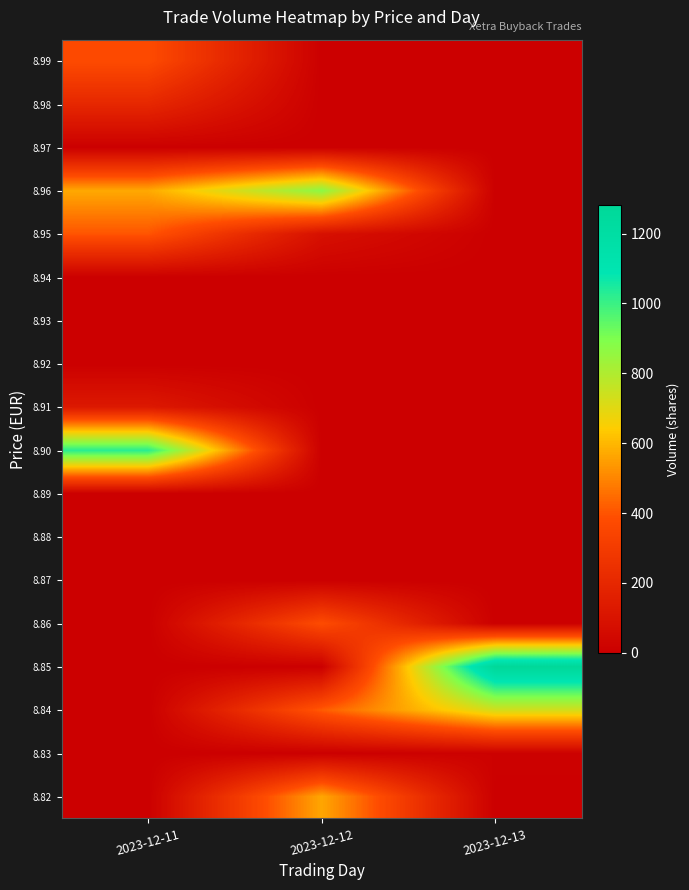

Reading left to right, list all the values displayed in this chart.

8.82: 2023-12-11=0	2023-12-12=567	2023-12-13=0
8.83: 2023-12-11=0	2023-12-12=0	2023-12-13=10
8.84: 2023-12-11=0	2023-12-12=416	2023-12-13=730
8.85: 2023-12-11=0	2023-12-12=0	2023-12-13=1281
8.86: 2023-12-11=0	2023-12-12=377	2023-12-13=0
8.87: 2023-12-11=0	2023-12-12=0	2023-12-13=0
8.88: 2023-12-11=0	2023-12-12=0	2023-12-13=0
8.89: 2023-12-11=0	2023-12-12=0	2023-12-13=0
8.90: 2023-12-11=1027	2023-12-12=0	2023-12-13=0
8.91: 2023-12-11=125	2023-12-12=0	2023-12-13=0
8.92: 2023-12-11=0	2023-12-12=0	2023-12-13=0
8.93: 2023-12-11=0	2023-12-12=0	2023-12-13=0
8.94: 2023-12-11=0	2023-12-12=0	2023-12-13=0
8.95: 2023-12-11=402	2023-12-12=83	2023-12-13=0
8.96: 2023-12-11=571	2023-12-12=871	2023-12-13=0
8.97: 2023-12-11=0	2023-12-12=0	2023-12-13=0
8.98: 2023-12-11=200	2023-12-12=0	2023-12-13=0
8.99: 2023-12-11=375	2023-12-12=0	2023-12-13=0